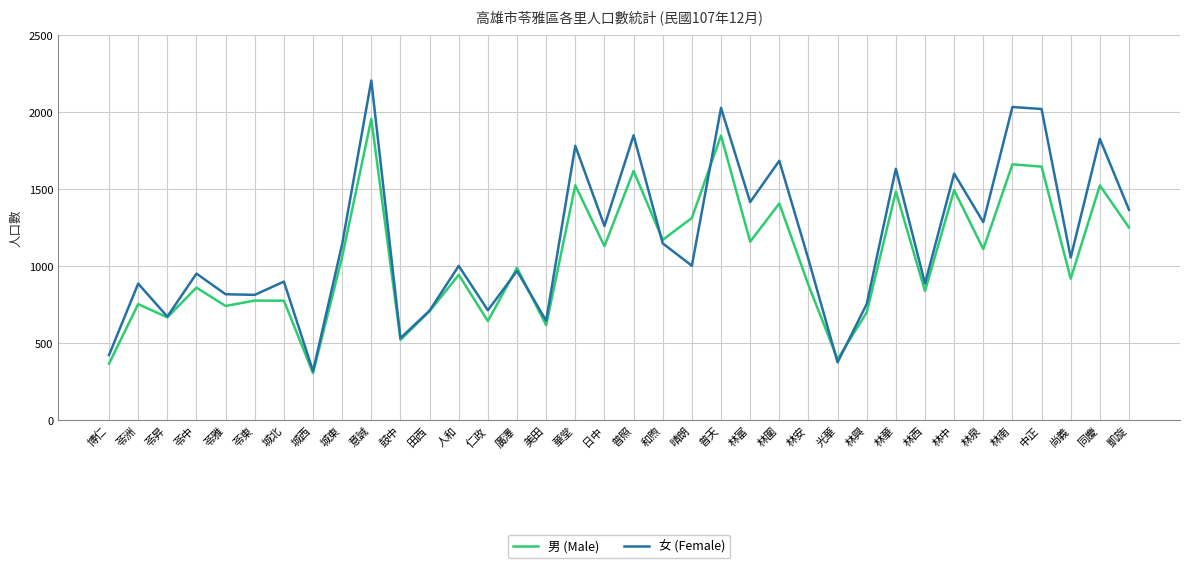

The value of 女 (Female) at 仁政 is 715. True or false?

True